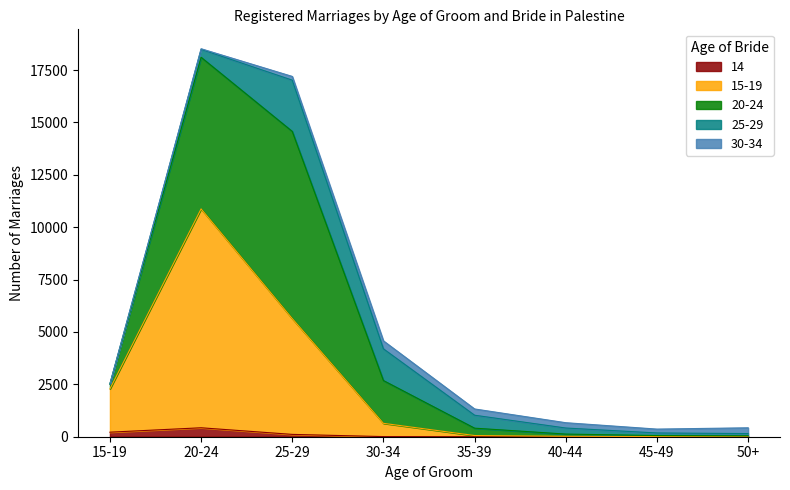

True or false: 20-24 and 14 cross at least once.

False